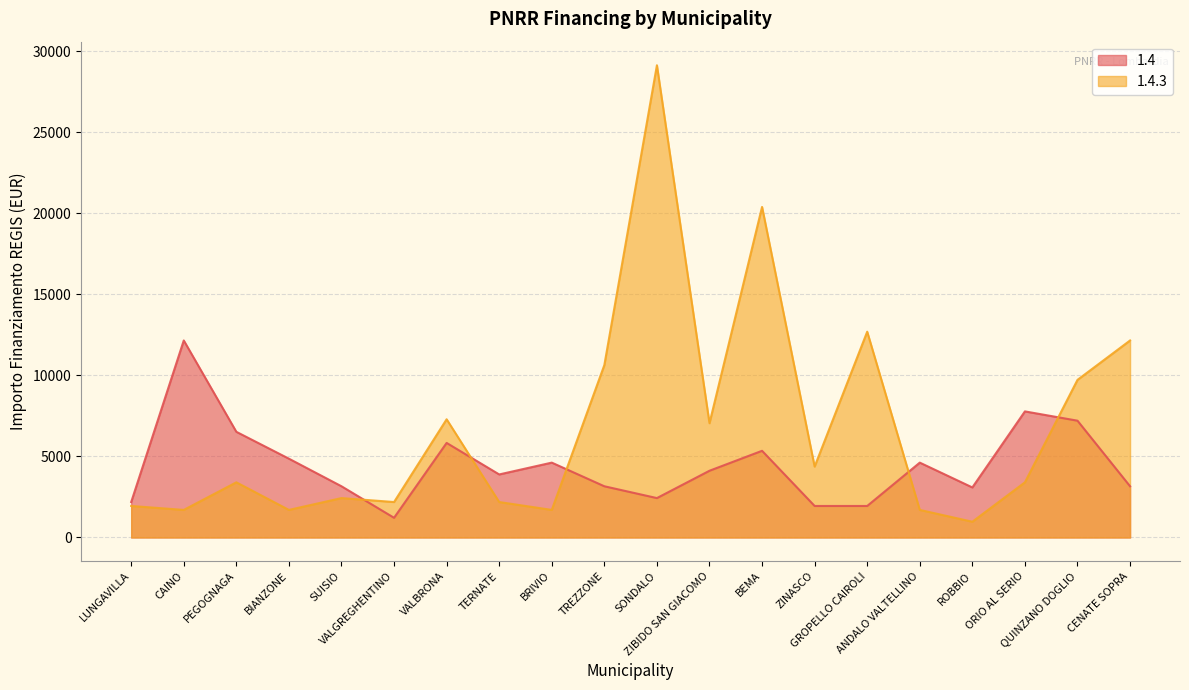

True or false: 1.4.3 and 1.4 intersect in this chart.

True